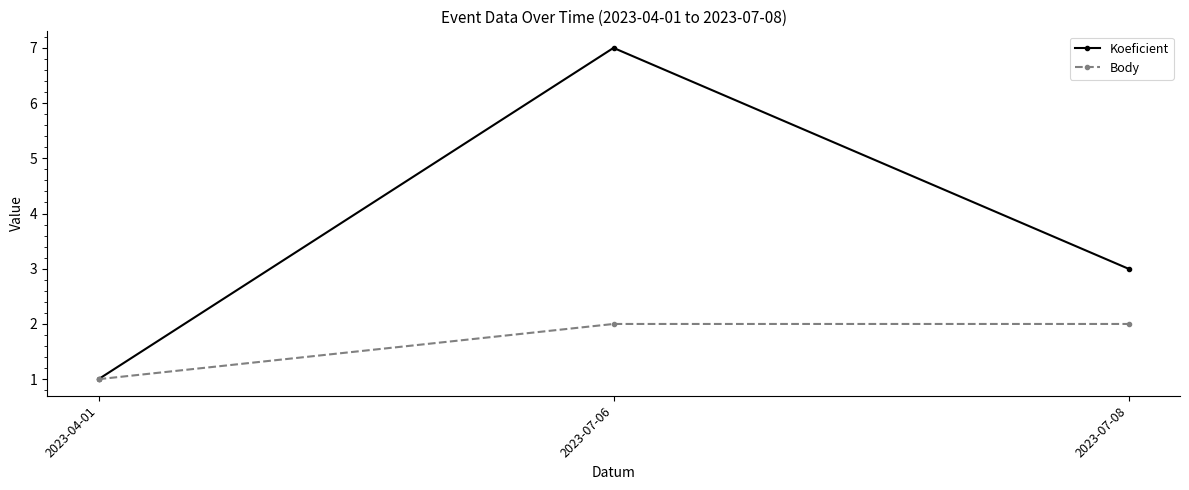

What is the label of the 2nd point from the left?

2023-07-06